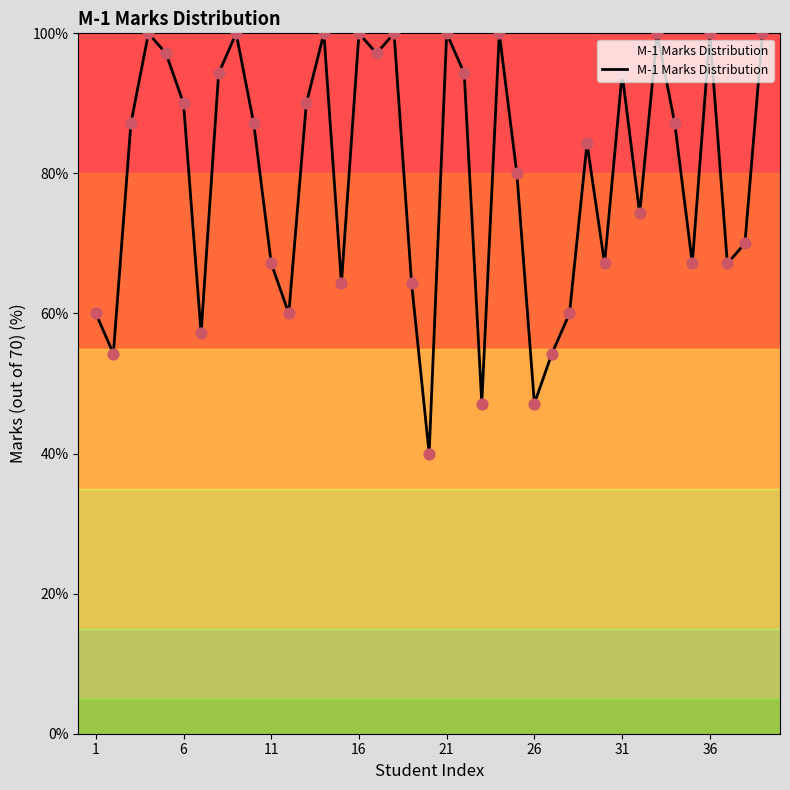

What is the maximum value shown in the chart?

100.0